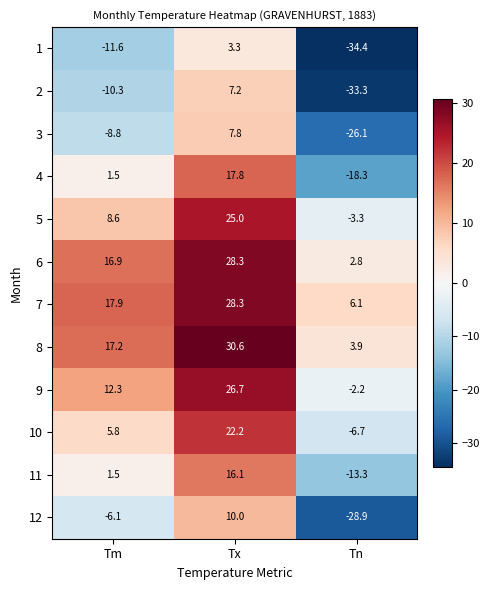

How many values in 2 are above zero?

1